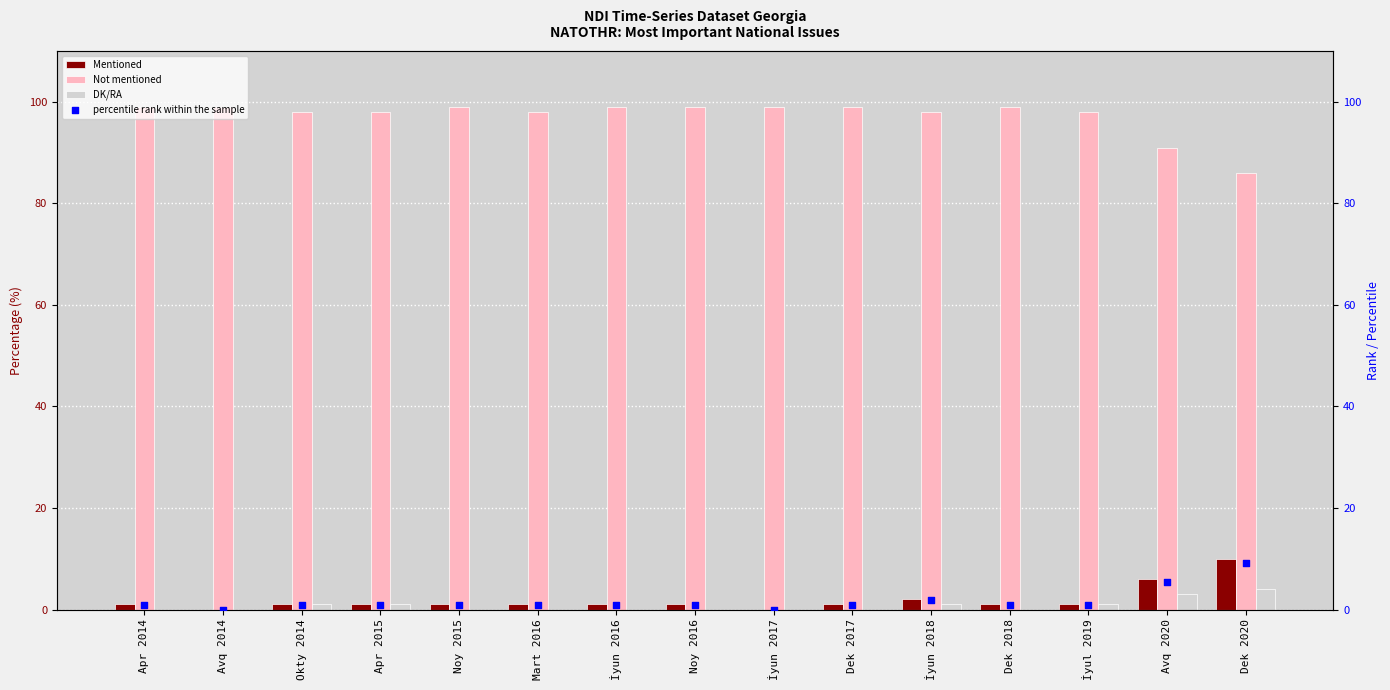

Which series reaches the maximum Y coordinate?

Not mentioned